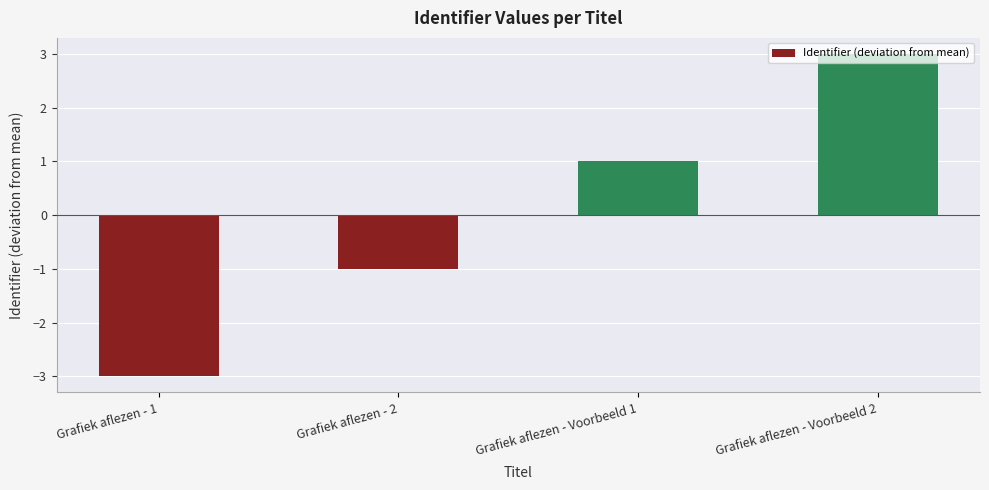

What is the label of the 2nd bar from the left?

Grafiek aflezen - 2